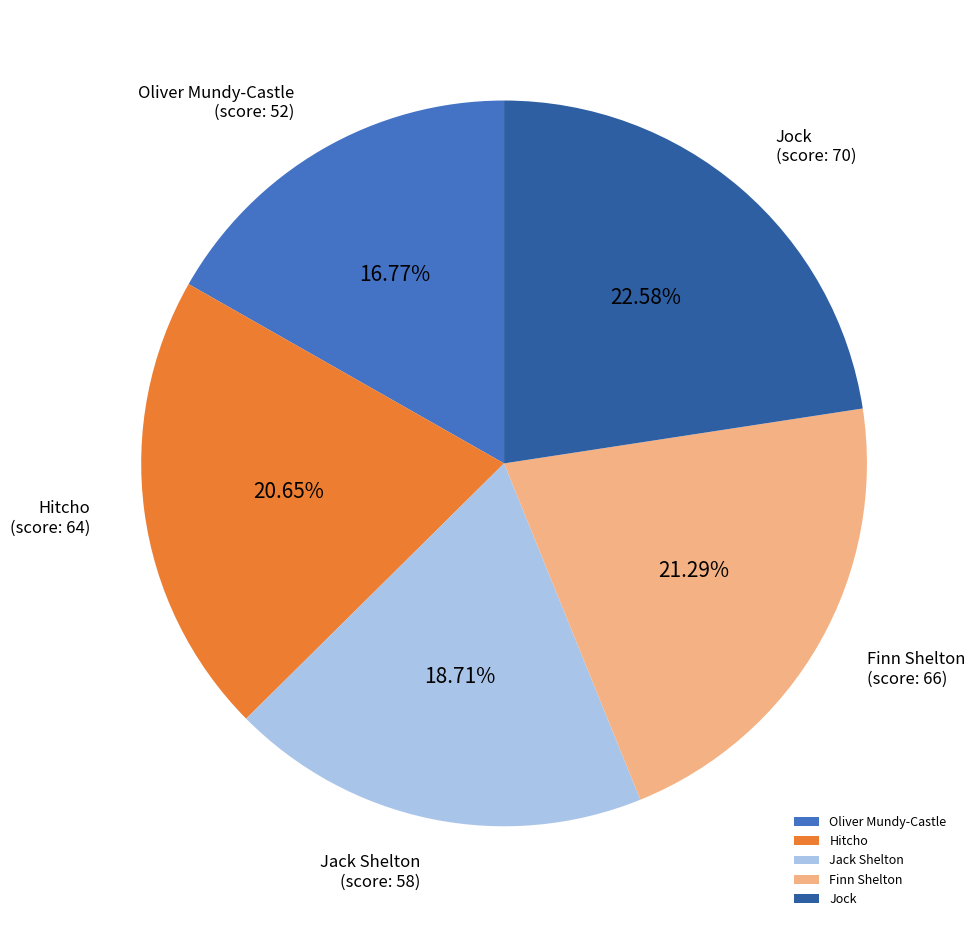

Rank the categories by value from highest to lowest.

Jock, Finn Shelton, Hitcho, Jack Shelton, Oliver Mundy-Castle